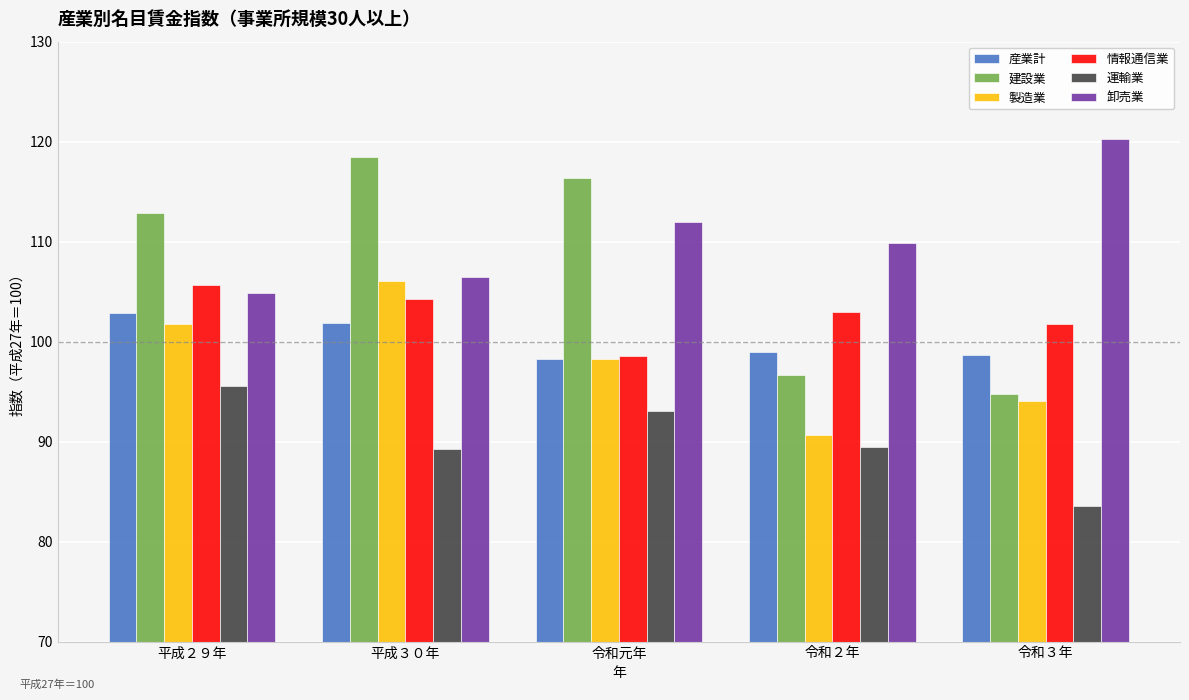

Which series has the largest range (max minus min)?

建設業